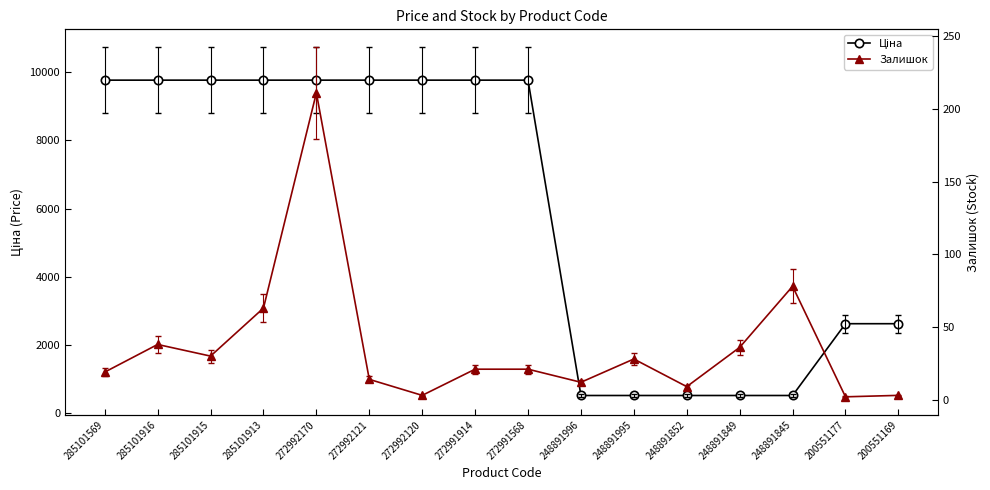

What are all the series names shown in the legend?

Ціна, Залишок